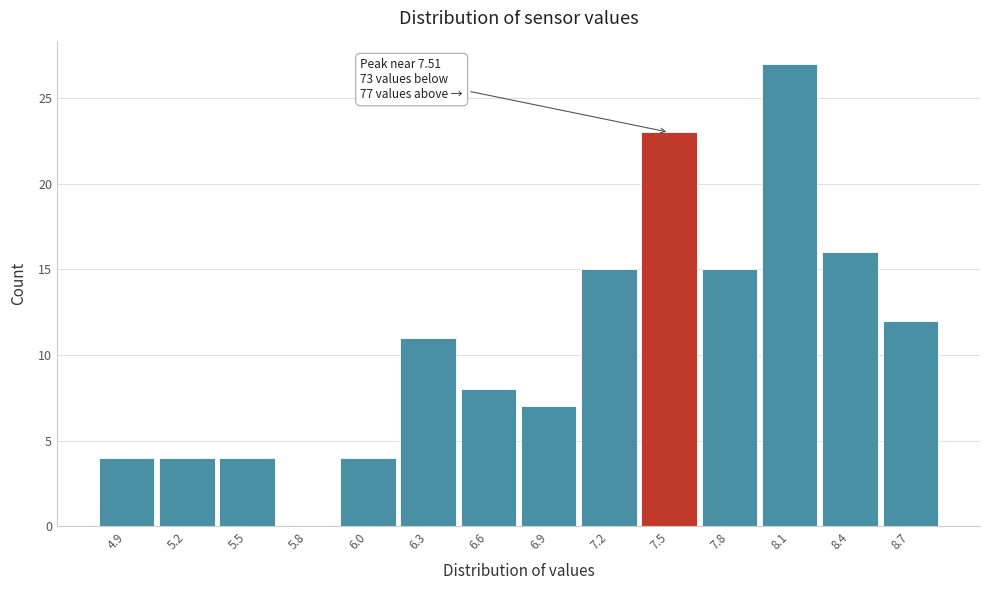

Reading left to right, what are all the values shown in this chart?

4.9=4	5.2=4	5.5=4	5.8=0	6.0=4	6.3=11	6.6=8	6.9=7	7.2=15	7.5=23	7.8=15	8.1=27	8.4=16	8.7=12